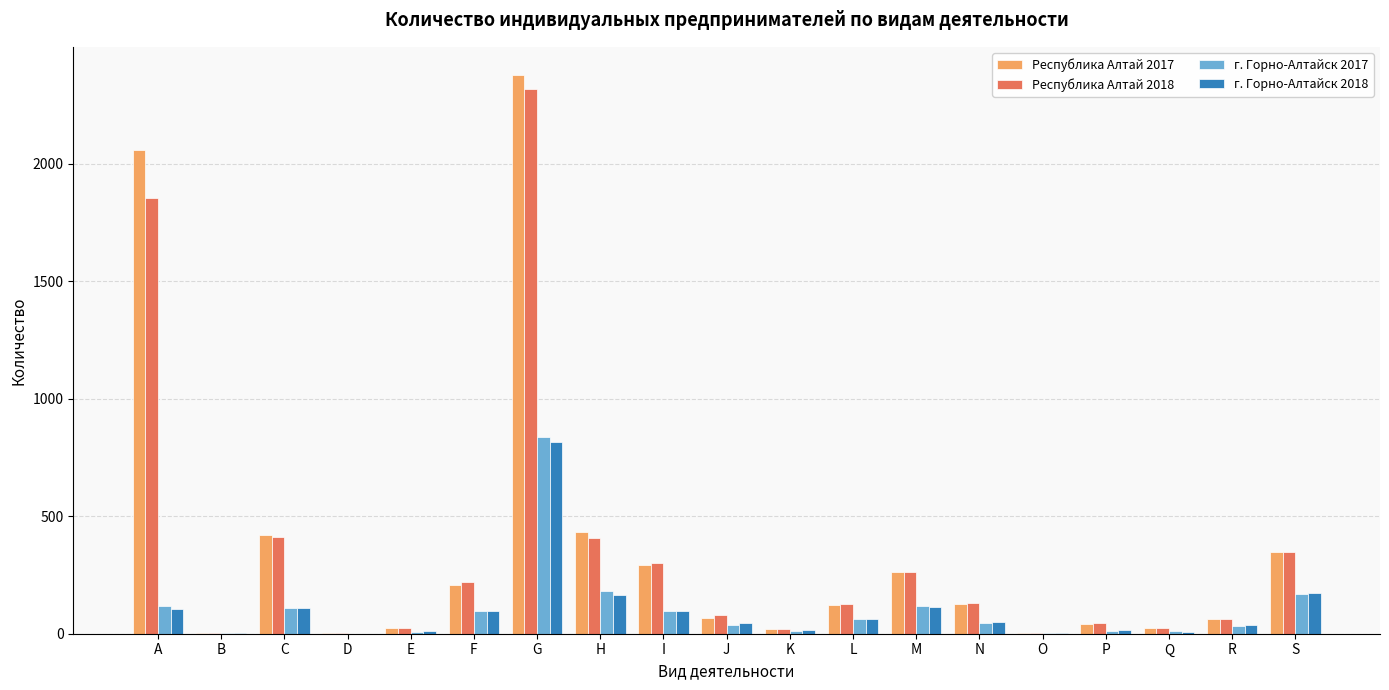

Is it true that г. Горно-Алтайск 2018 equals 110 at C?

True